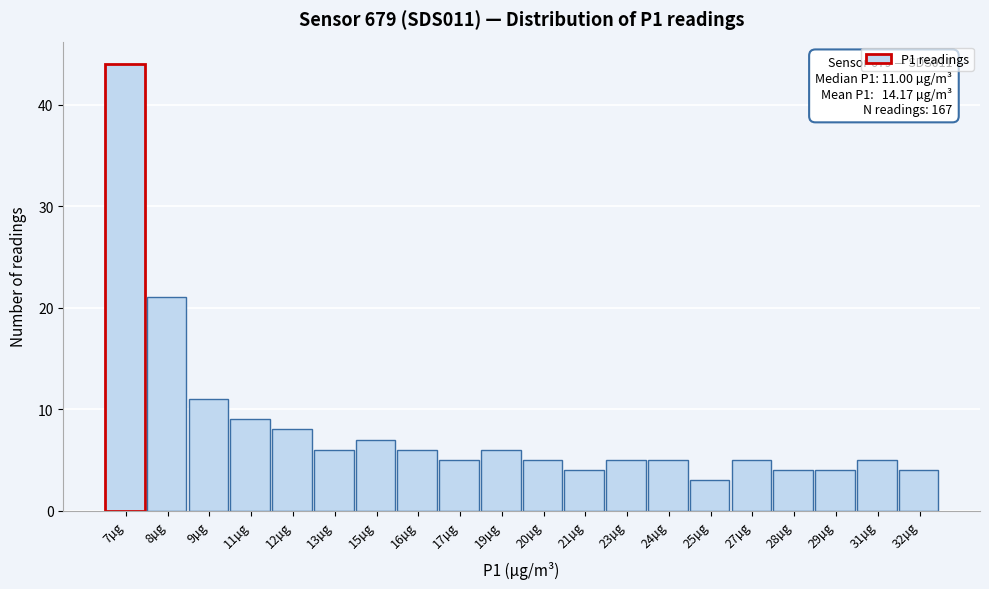

Reading right to left, extract all data points from this chart.

4	5	4	4	5	3	5	5	4	5	6	5	6	7	6	8	9	11	21	44